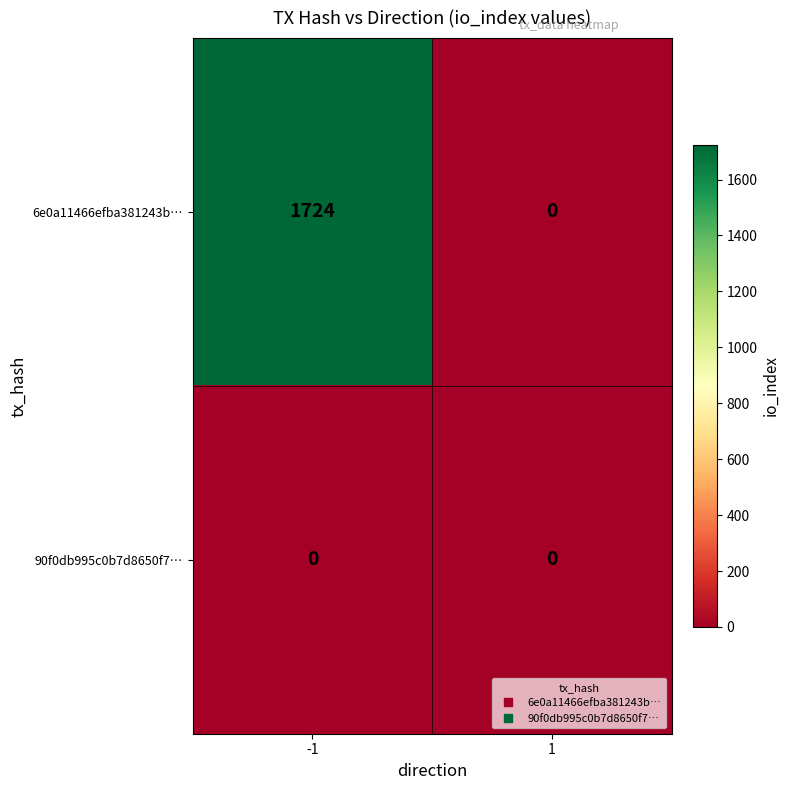

Is it true that 6e0a11466efba381243b… equals 2933 at -1?

False